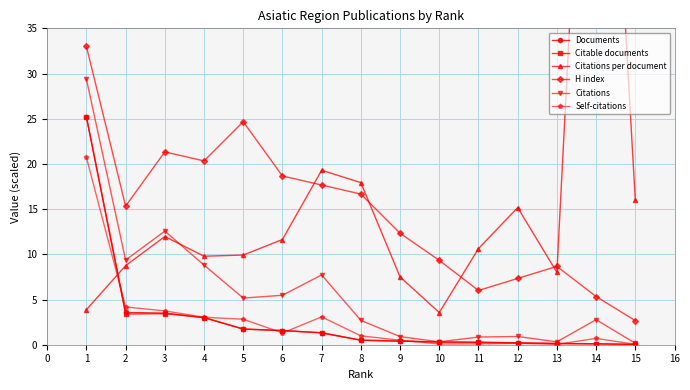

Reading left to right, list all the values displayed in this chart.

Documents: 25.2	3.6	3.5	3.0	1.7	1.6	1.3	0.5	0.4	0.3	0.3	0.2	0.1	0.1	0.0
Citable documents: 25.2	3.4	3.4	3.0	1.7	1.6	1.3	0.5	0.4	0.3	0.3	0.2	0.1	0.1	0.0
Citations per document: 3.9	8.8	12.0	9.8	9.9	11.6	19.3	17.9	7.5	3.6	10.6	15.2	8.0	92.3	16.0
H index: 33.0	15.3	21.3	20.3	24.7	18.7	17.7	16.7	12.3	9.3	6.0	7.3	8.7	5.3	2.7
Citations: 29.4	9.4	12.6	8.8	5.2	5.5	7.7	2.7	0.9	0.3	0.8	0.9	0.3	2.8	0.2
Self-citations: 20.7	4.2	3.7	3.0	2.8	1.3	3.1	1.0	0.5	0.1	0.1	0.2	0.0	0.7	0.0